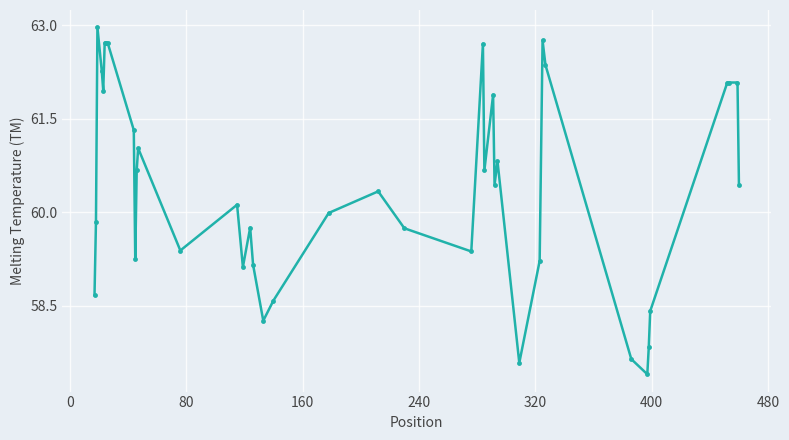

True or false: there are more than 1 points higher than both neighbors.

True